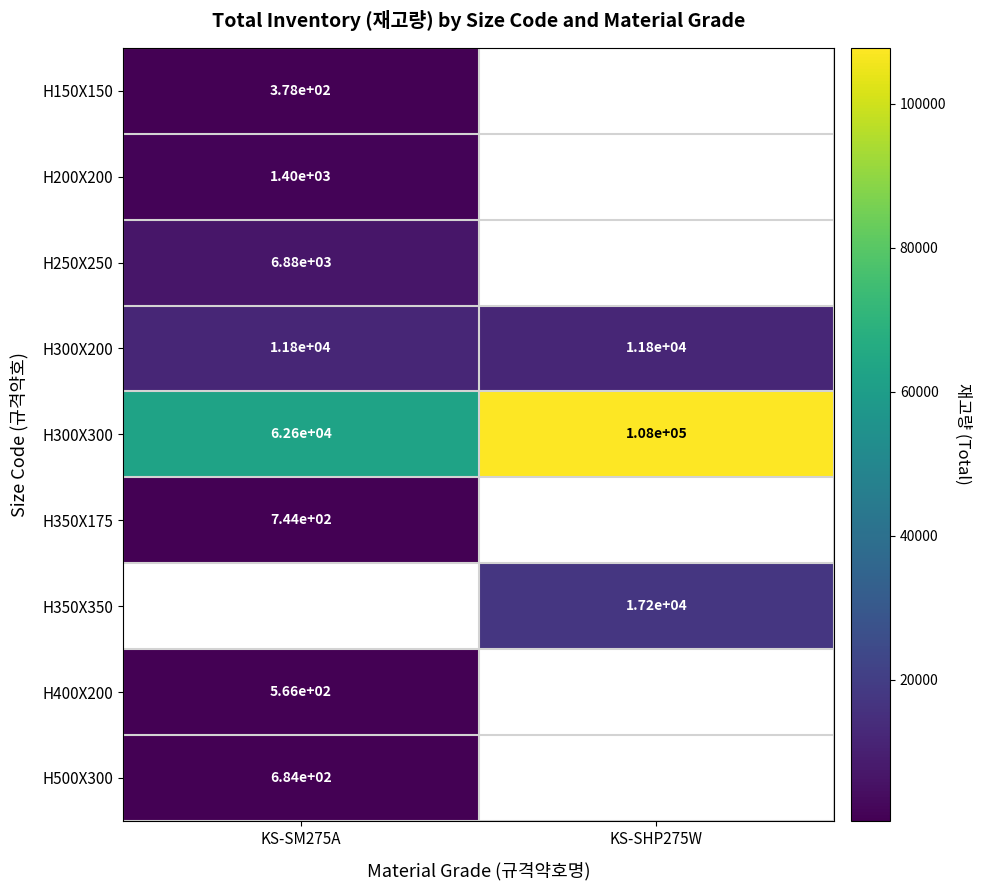

Where is H300X300 nearest to the value 85300?

KS-SM275A